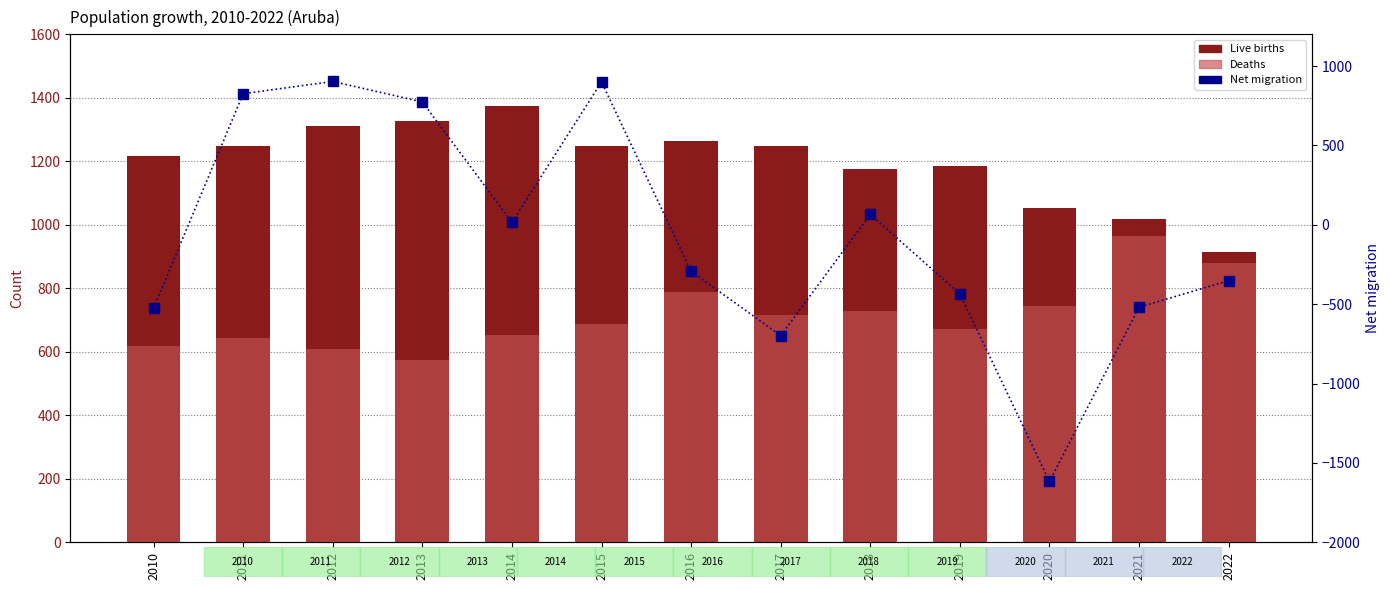

At which category does the chart reach its peak across all series?

2014